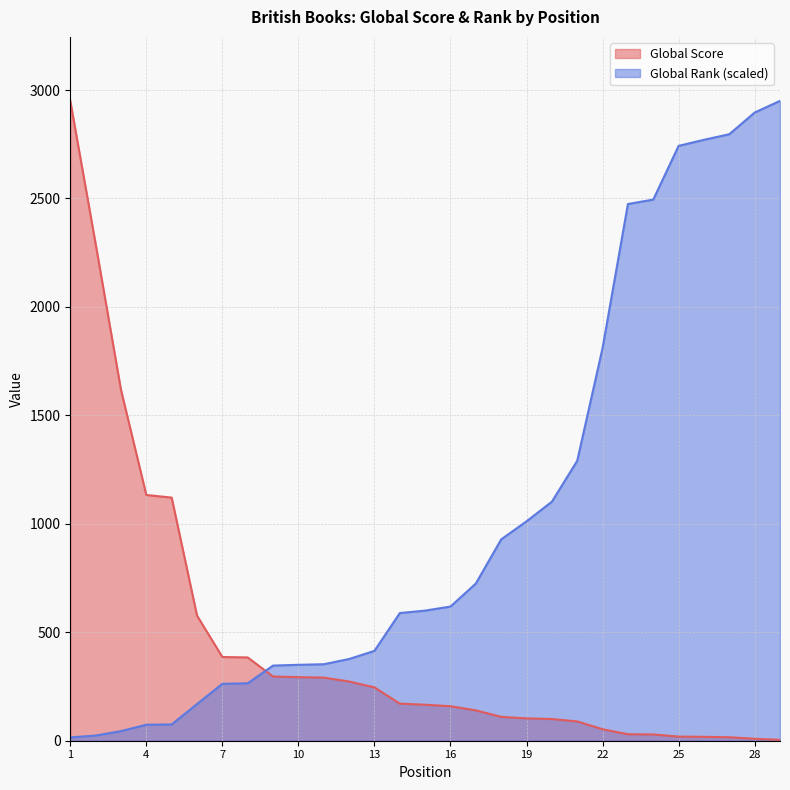

Does the chart display data point markers on the line(s)?

No